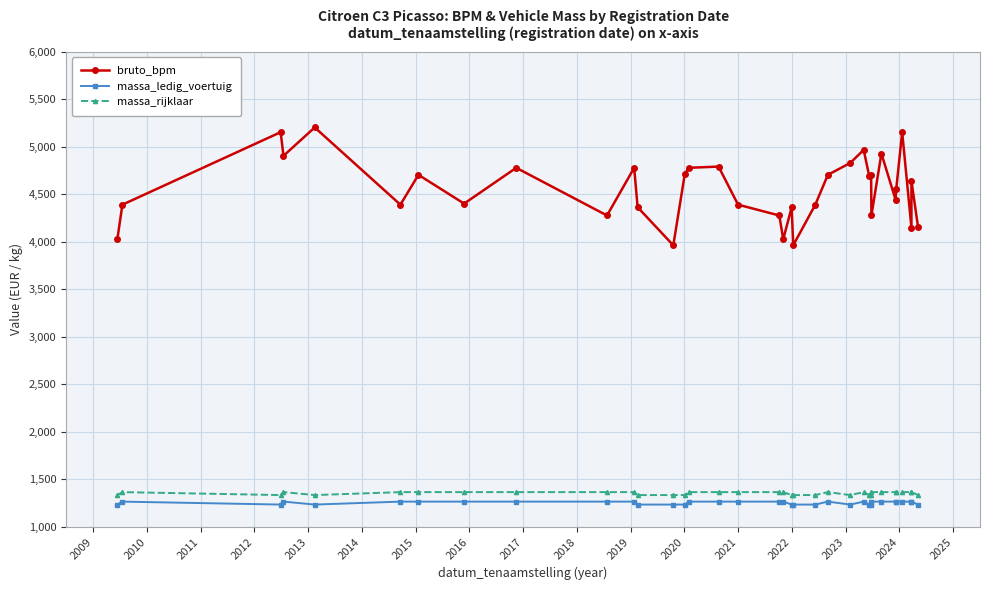

What is the difference between the second highest and minimum values in the bruto_bpm series?

1191